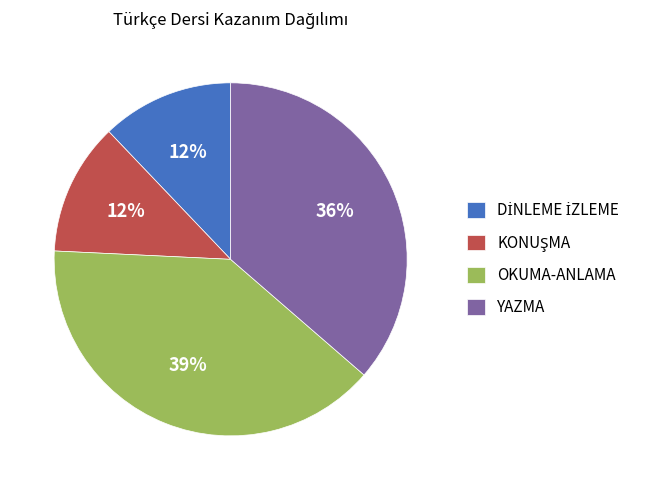

Is there a majority slice in this chart?

No